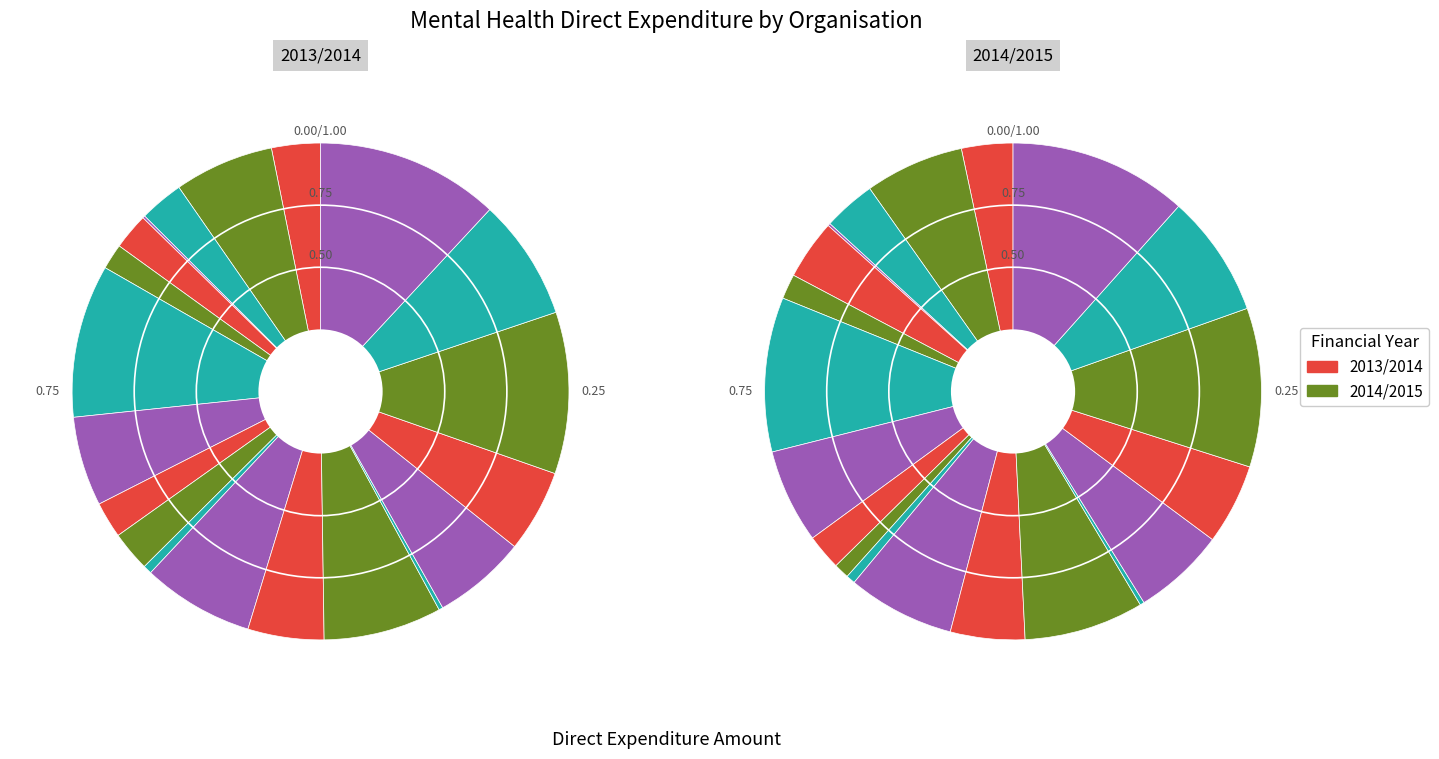

Combined, what portion of the pie is Children's Health Queensland and Redcliffe-Caboolture?

7.3%